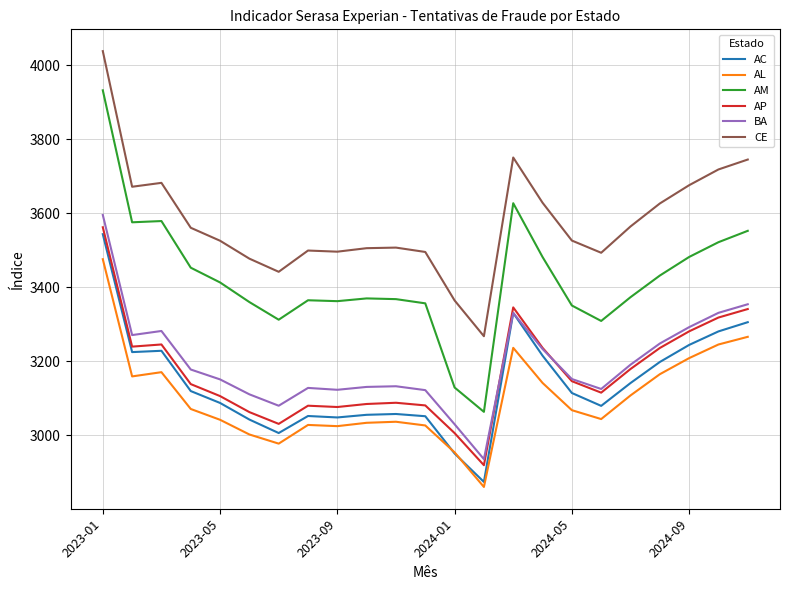

What is the maximum value shown in the chart?

4037.7